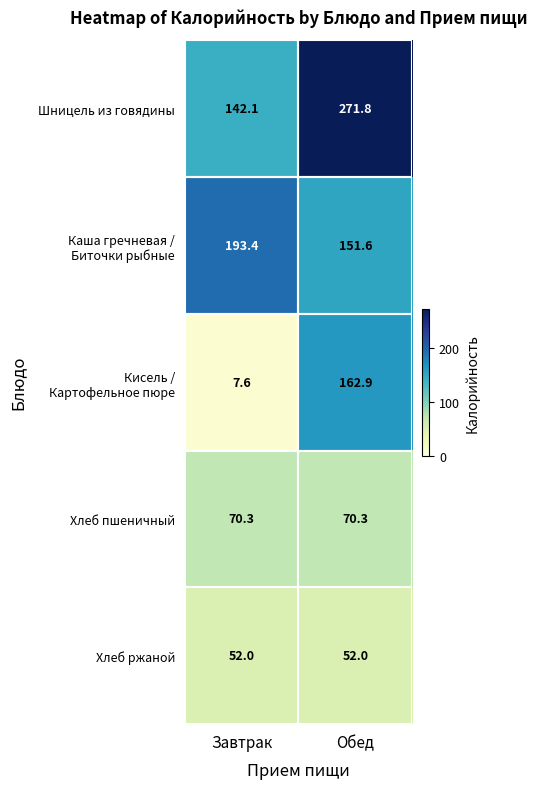

What is the approximate value of Хлеб ржаной at Обед?

52.0